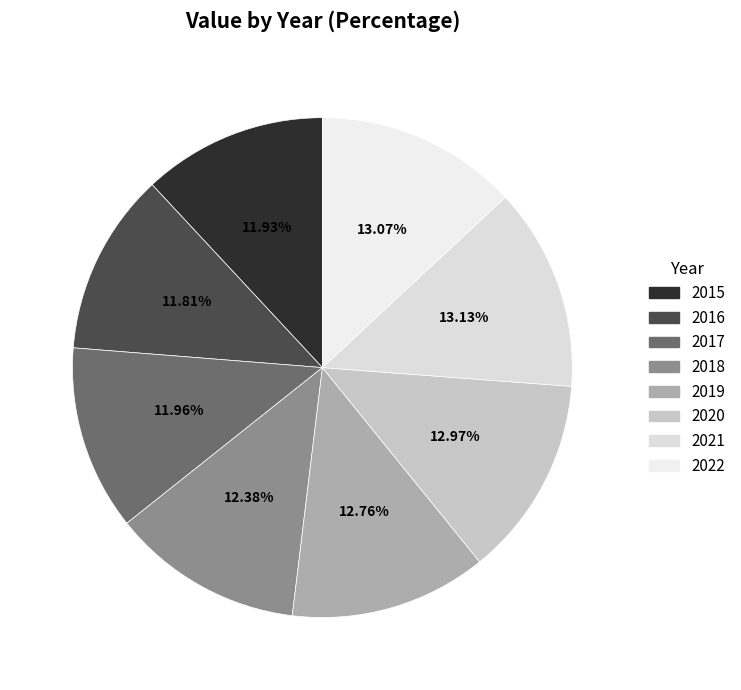

Is it true that 2019 is 13% of the pie?

True